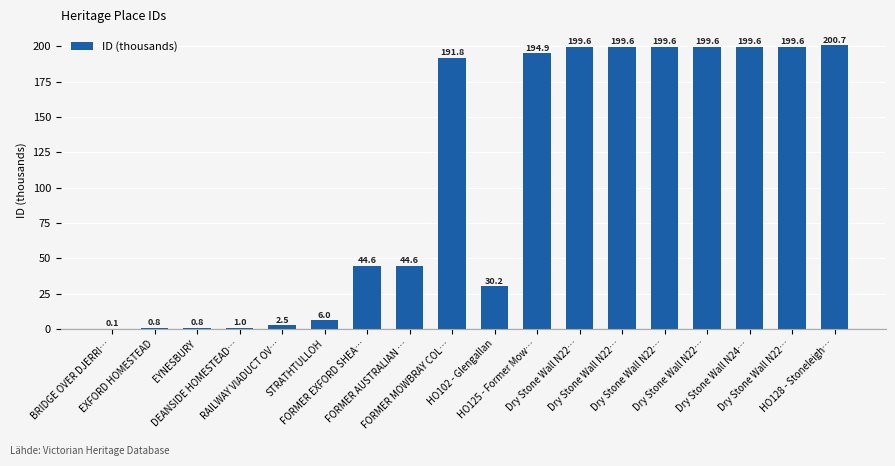

What is the change in value from DEANSIDE HOMESTEAD… to RAILWAY VIADUCT OV…?

+1.5